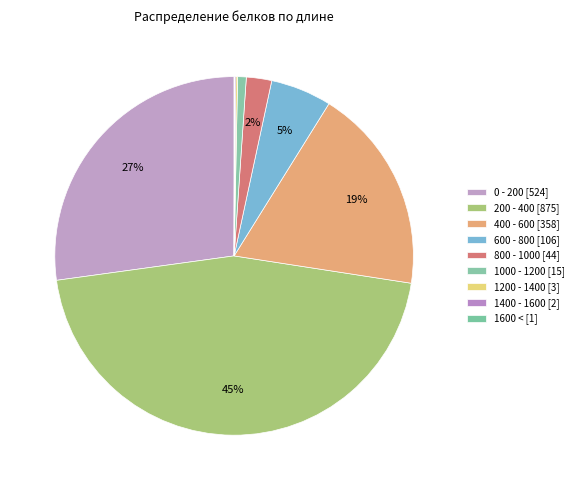

What is the smallest slice in the pie chart?

1600 <